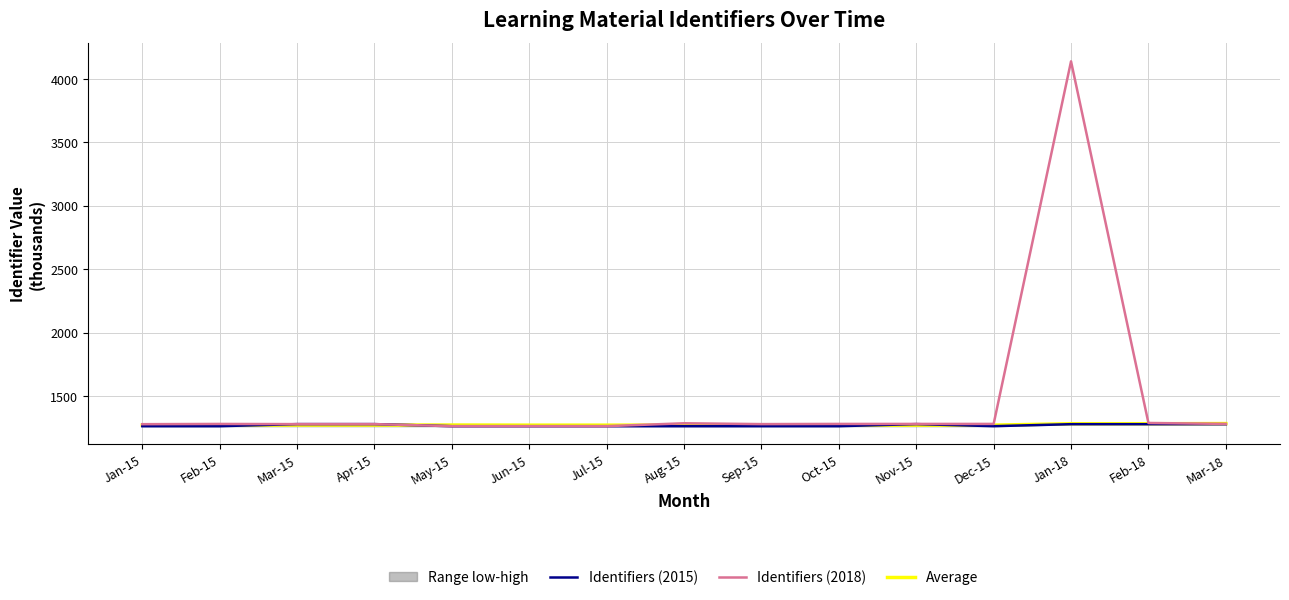

How many data points does each series have?

15